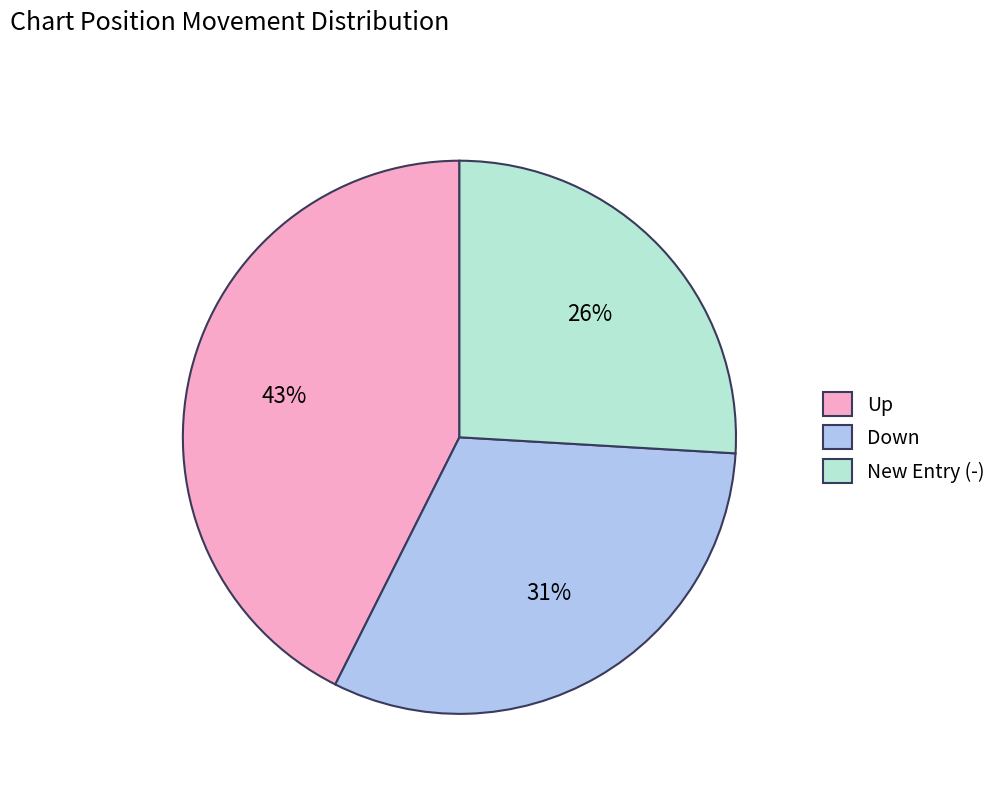

Which slice is the smallest?

New Entry (-)